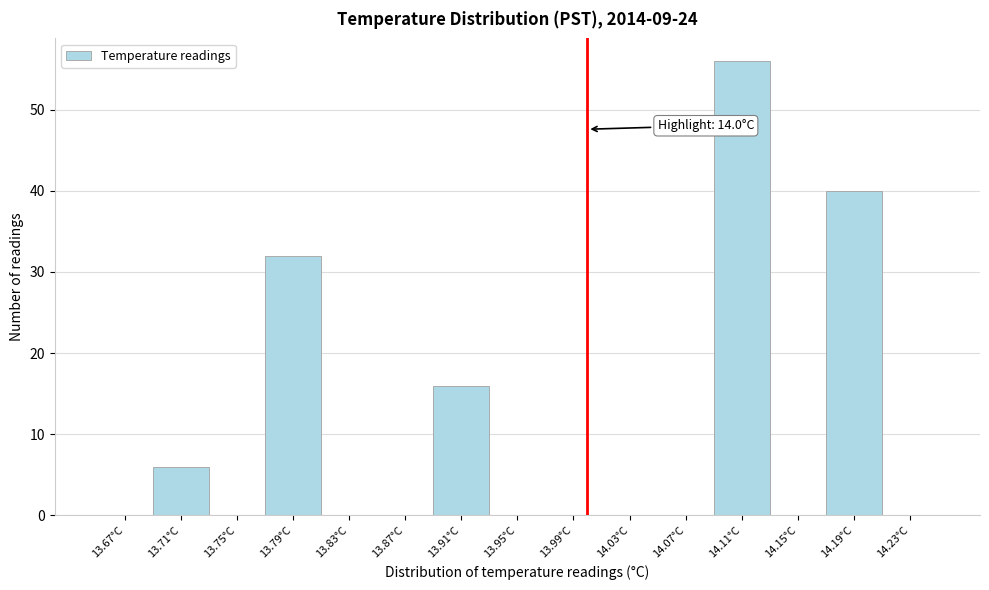

Over which range of the x-axis is the bar tallest?

14.09 to 14.13